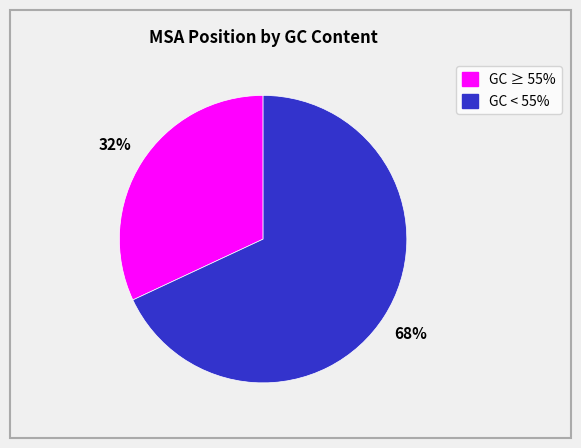

Is there a majority slice in this chart?

Yes